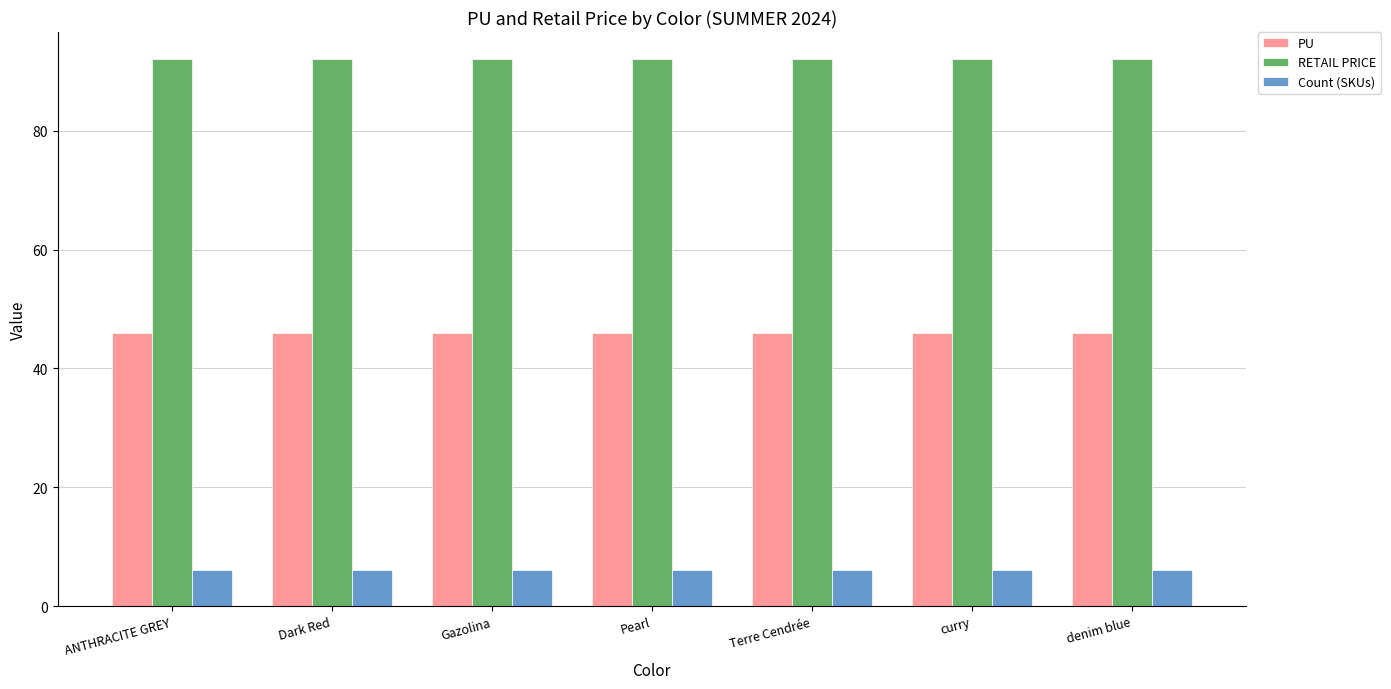

What is the approximate value of RETAIL PRICE at Pearl?

92